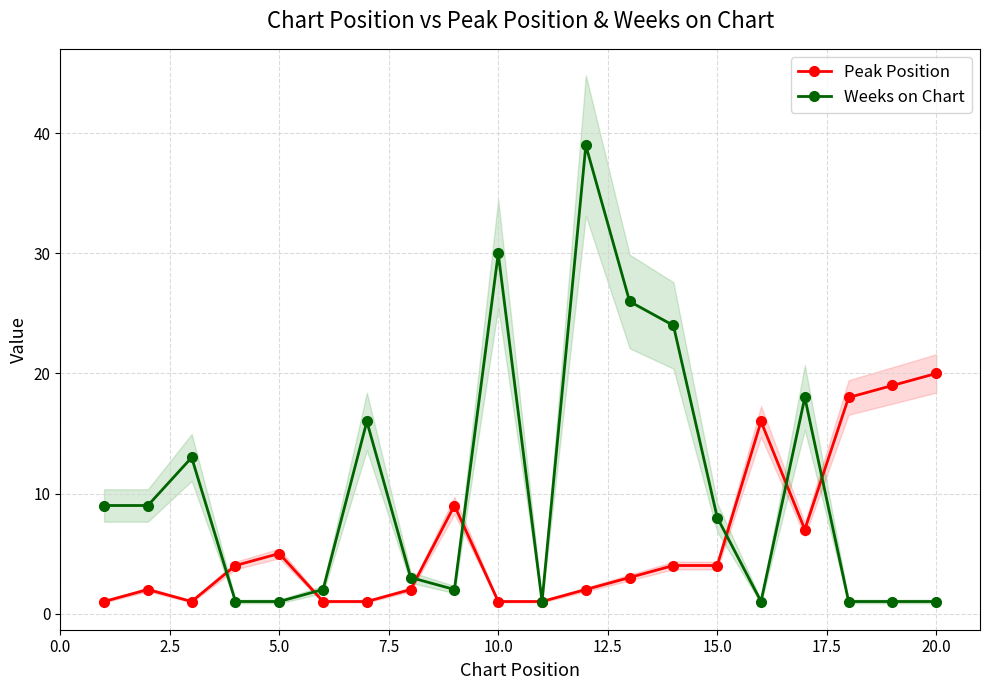

Which category has the highest value in the Peak Position series?

20.0